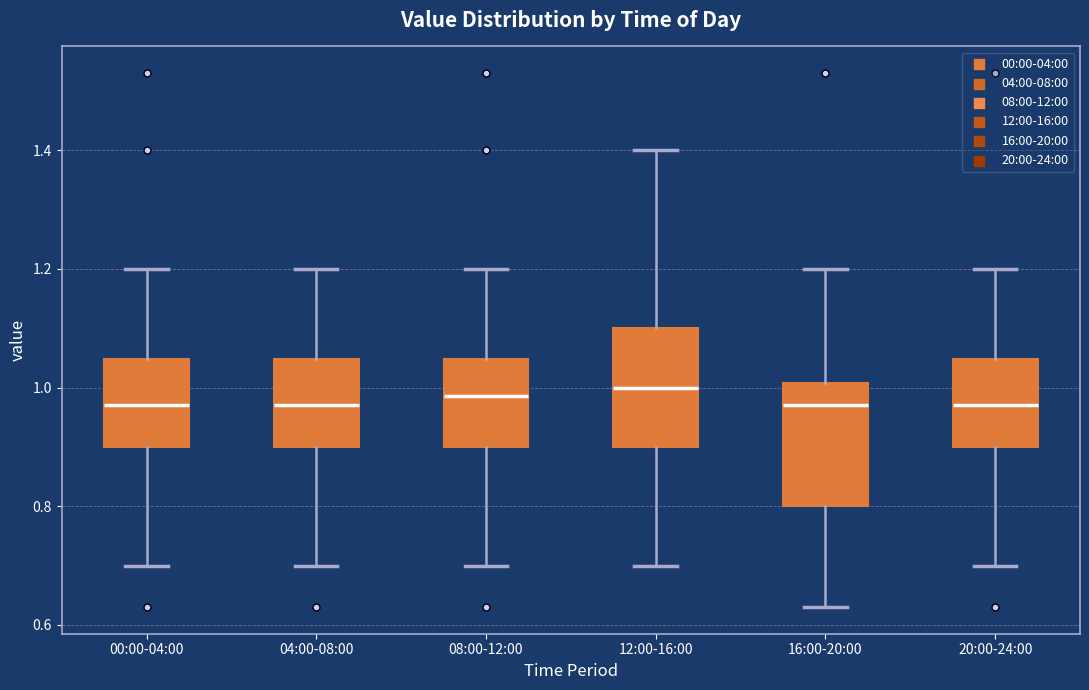

Reading left to right, transcribe this box plot: for each box, give where its median line is, the range the box spans, and where its two whiskers end, as read against the y-axis. The values are not printed on the chart, so give them approximately, as read against the axis.

00:00-04:00: median 0.98, box 0.90 to 1.04, whiskers 0.70 to 1.20
04:00-08:00: median 0.98, box 0.90 to 1.04, whiskers 0.70 to 1.20
08:00-12:00: median 0.98, box 0.90 to 1.04, whiskers 0.70 to 1.20
12:00-16:00: median 1.00, box 0.90 to 1.10, whiskers 0.70 to 1.40
16:00-20:00: median 0.98, box 0.80 to 1.00, whiskers 0.64 to 1.20
20:00-24:00: median 0.98, box 0.90 to 1.04, whiskers 0.70 to 1.20